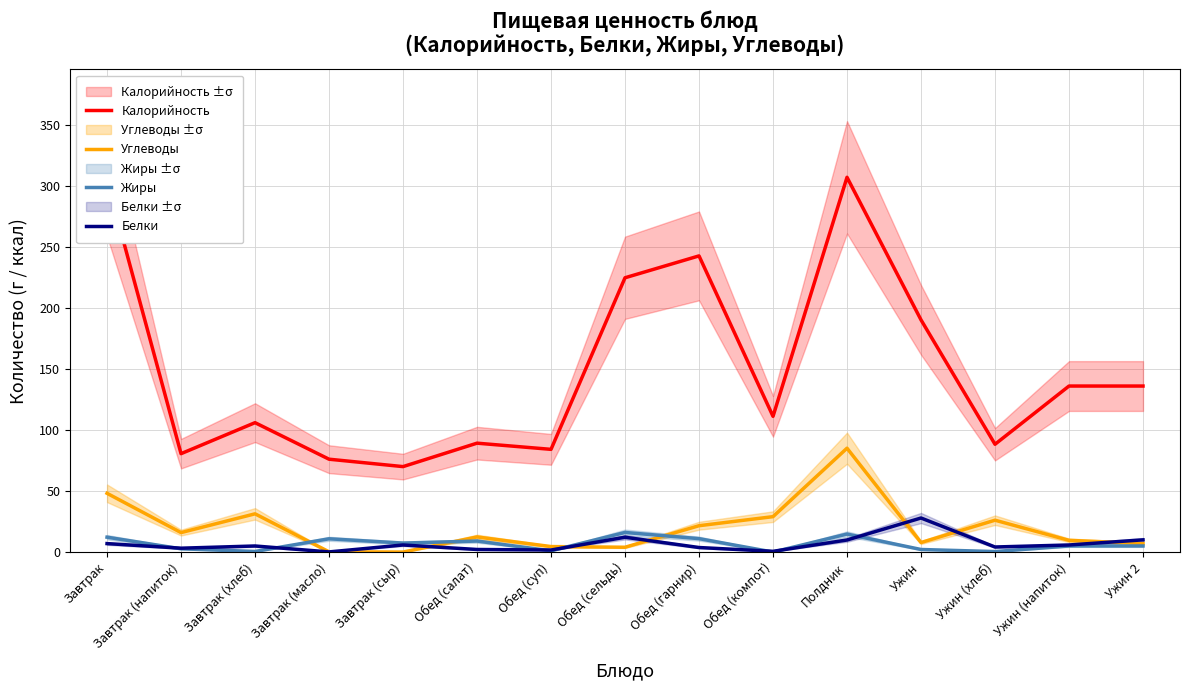

At which category does the chart reach its peak across all series?

Полдник